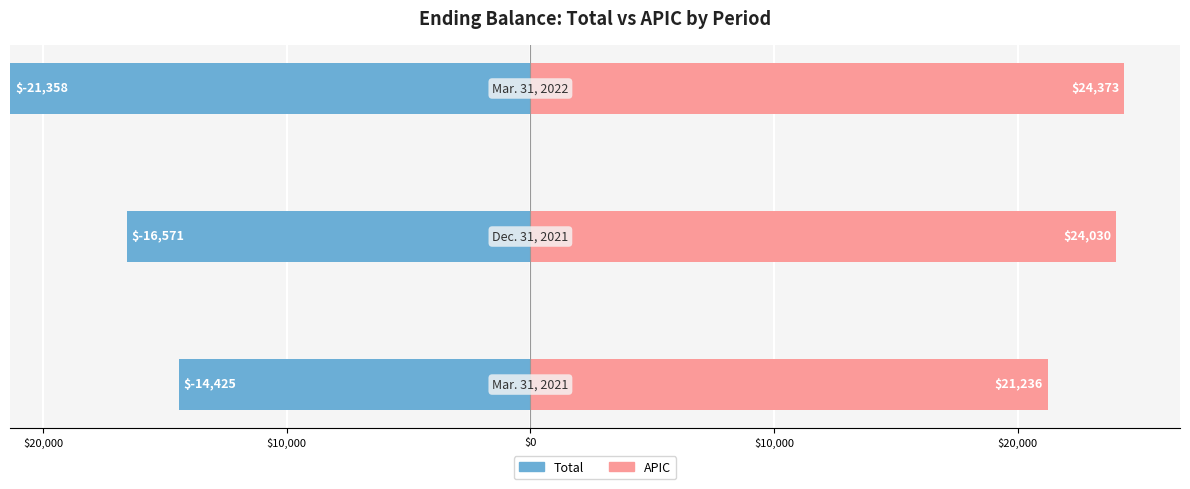

How many Total values are between 14425 and 21358?

3